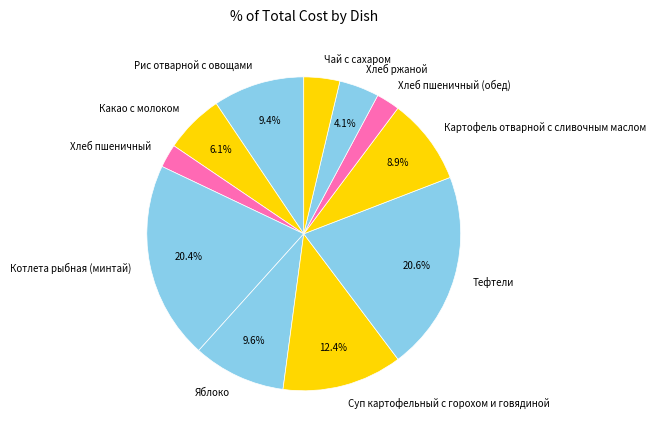

To the nearest percent, what is the difference between the Хлеб пшеничный and Чай с сахаром slice percentages?

1%